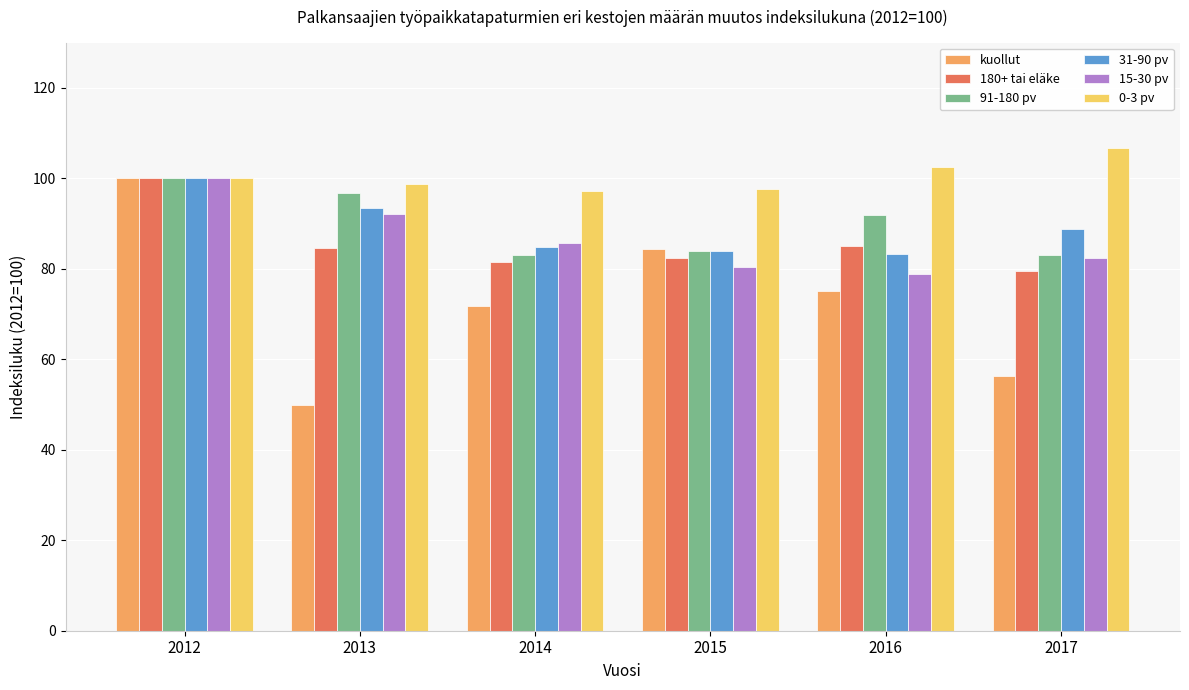

What is the greatest value displayed?

106.7